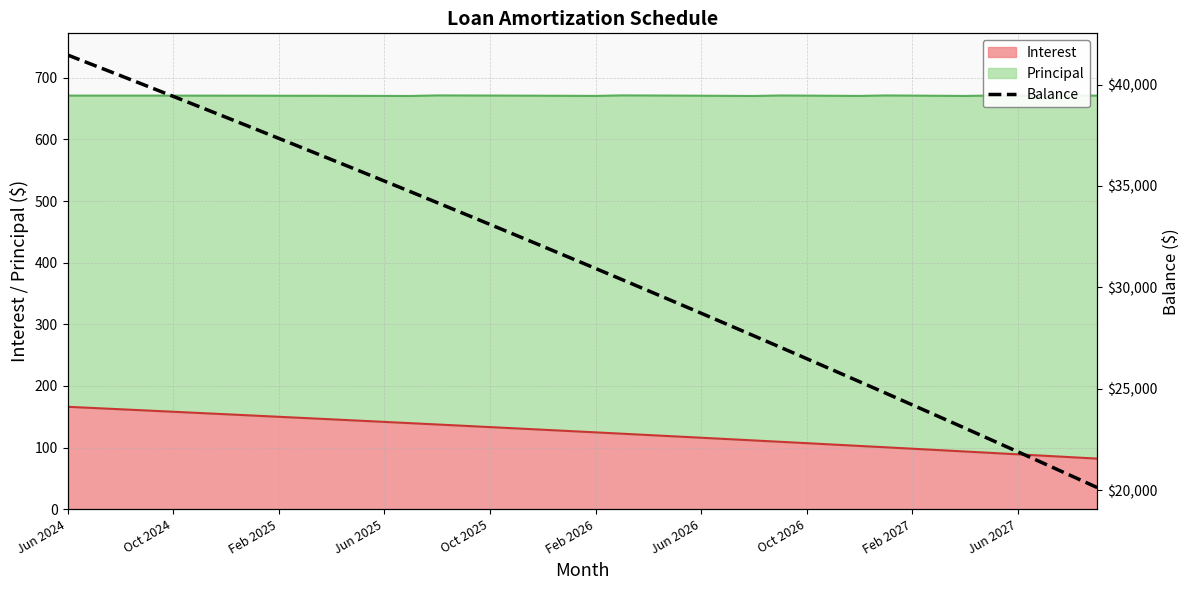

What is the minimum value for Interest?

82.0